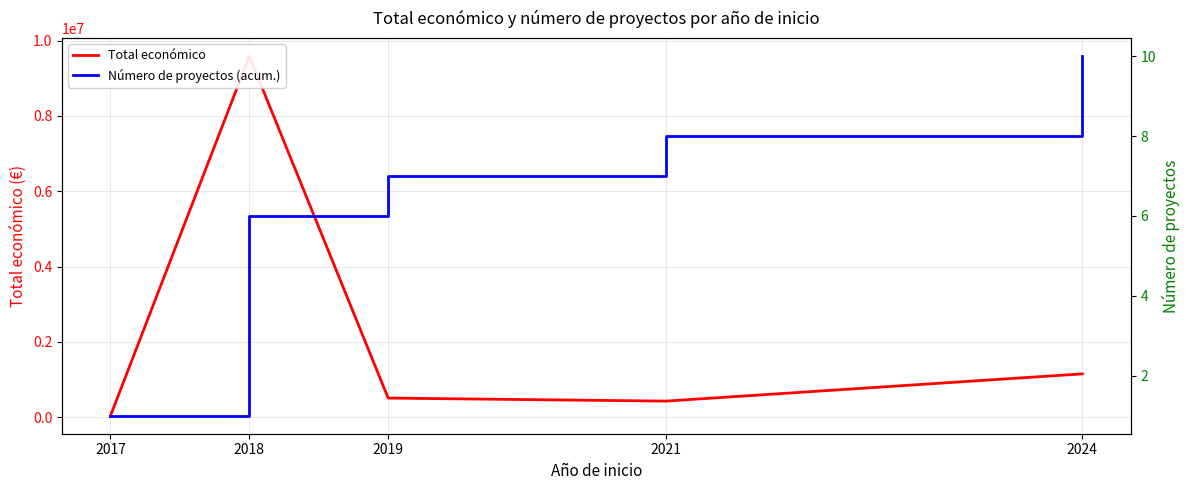

Between 2017 and 2018, which series saw the biggest shift?

Total económico